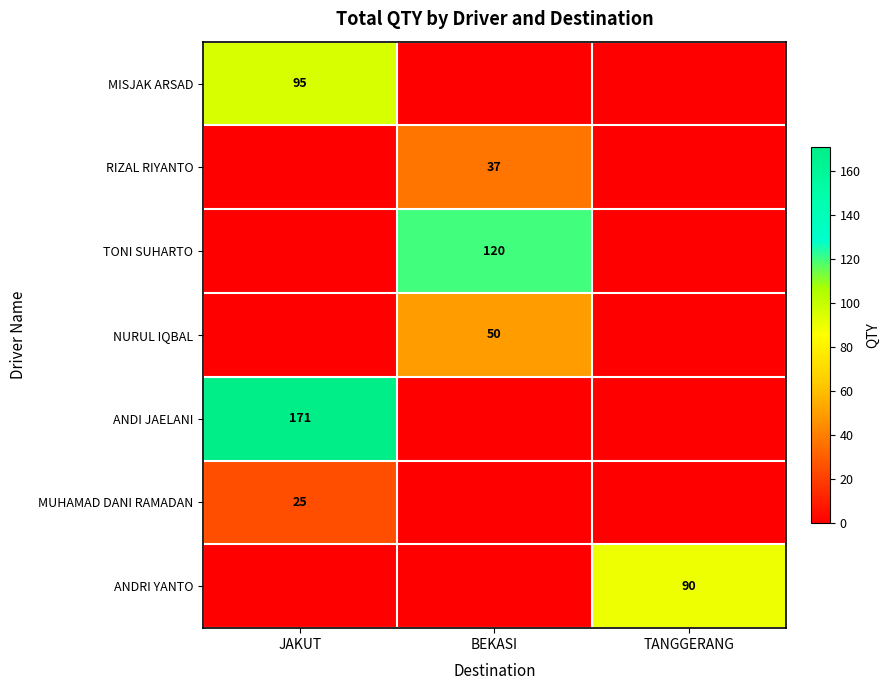

What is the total value across all series at BEKASI?

207